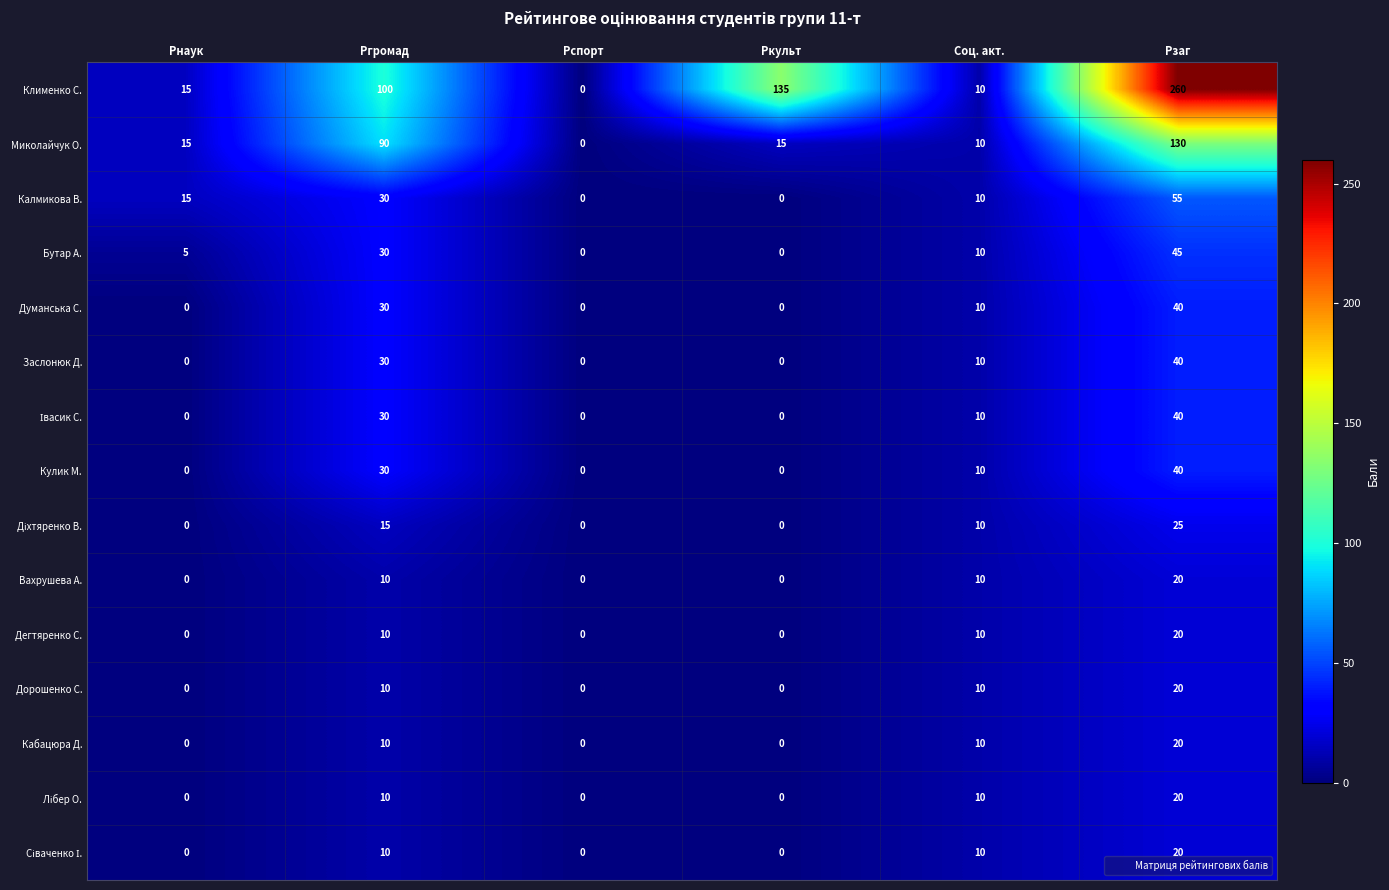

Is it true that Кабацюра Д. equals 10 at Ргромад?

True